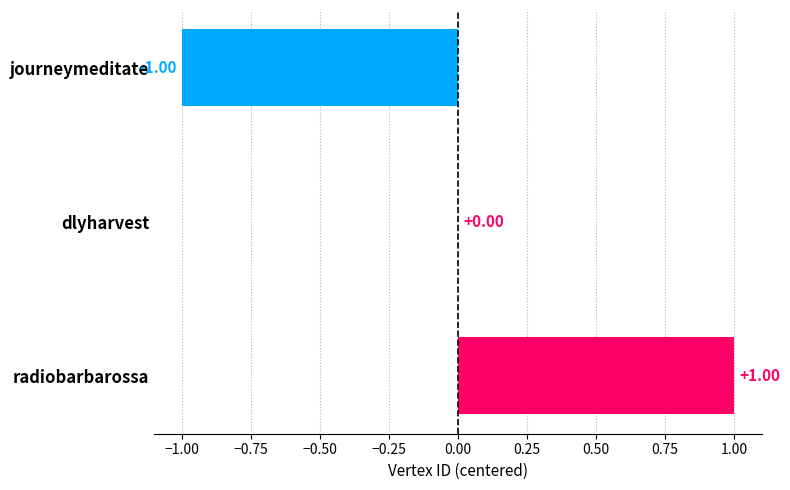

At which label is the value closest to 0?

dlyharvest